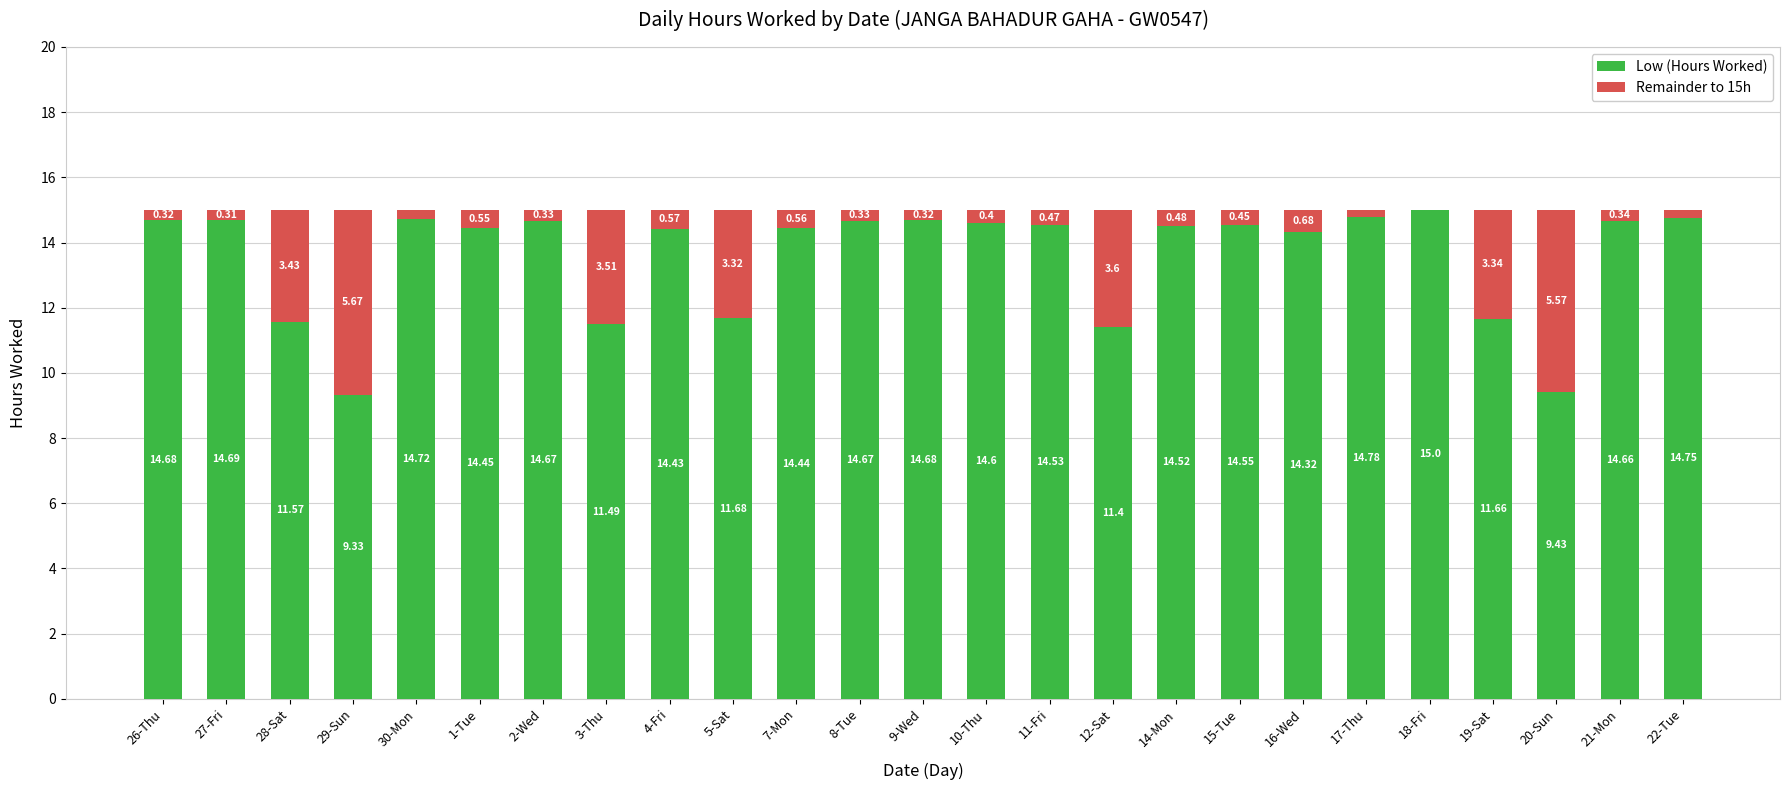

What is the total value across all series at 28-Sat?

15.0